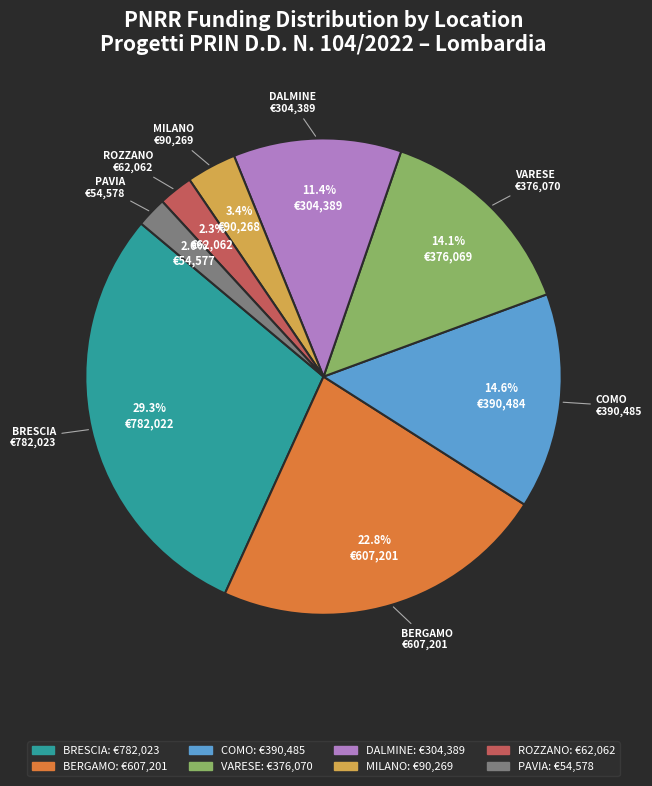

To the nearest percent, what is the average slice percentage?

12%